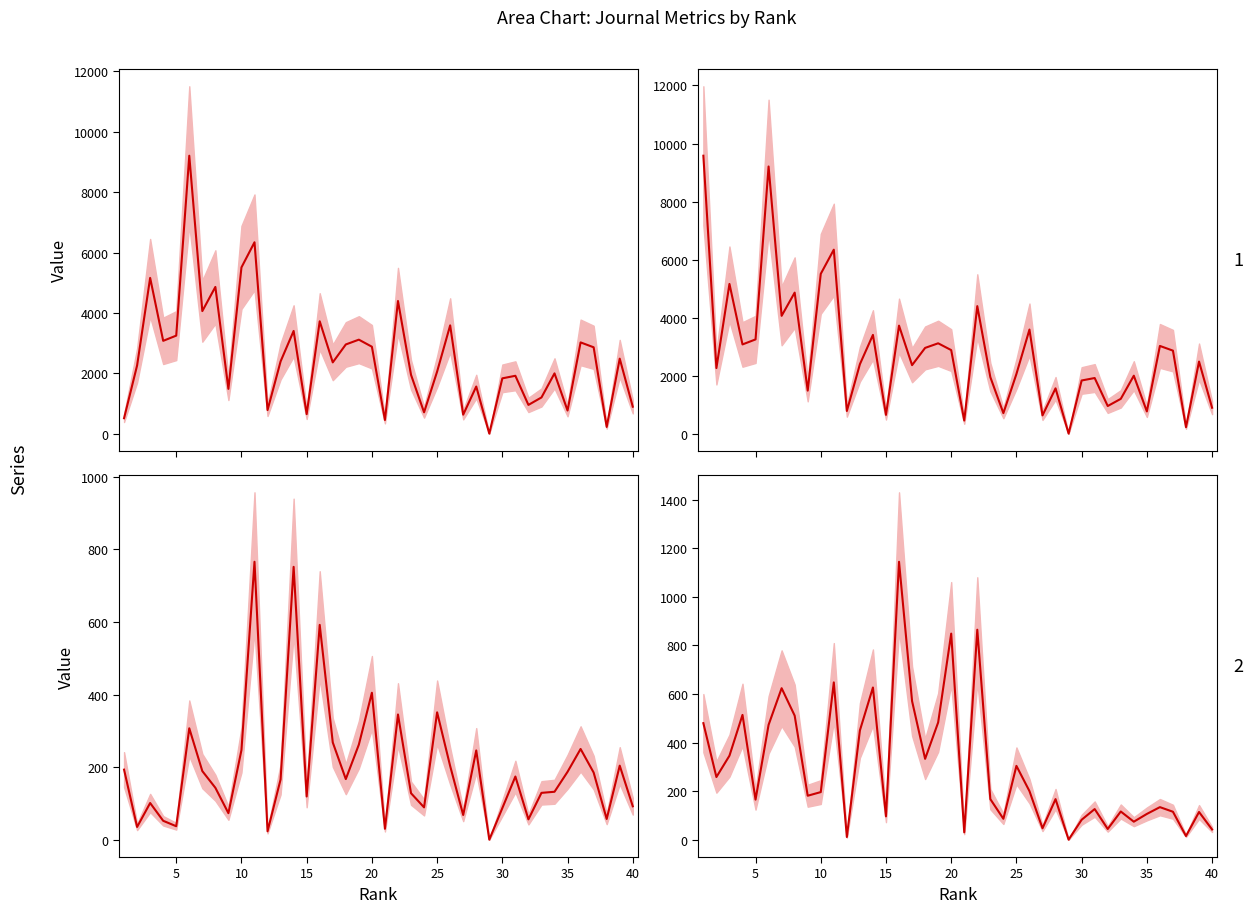

At which category does Total Docs. (3years) reach its first local valley?

5